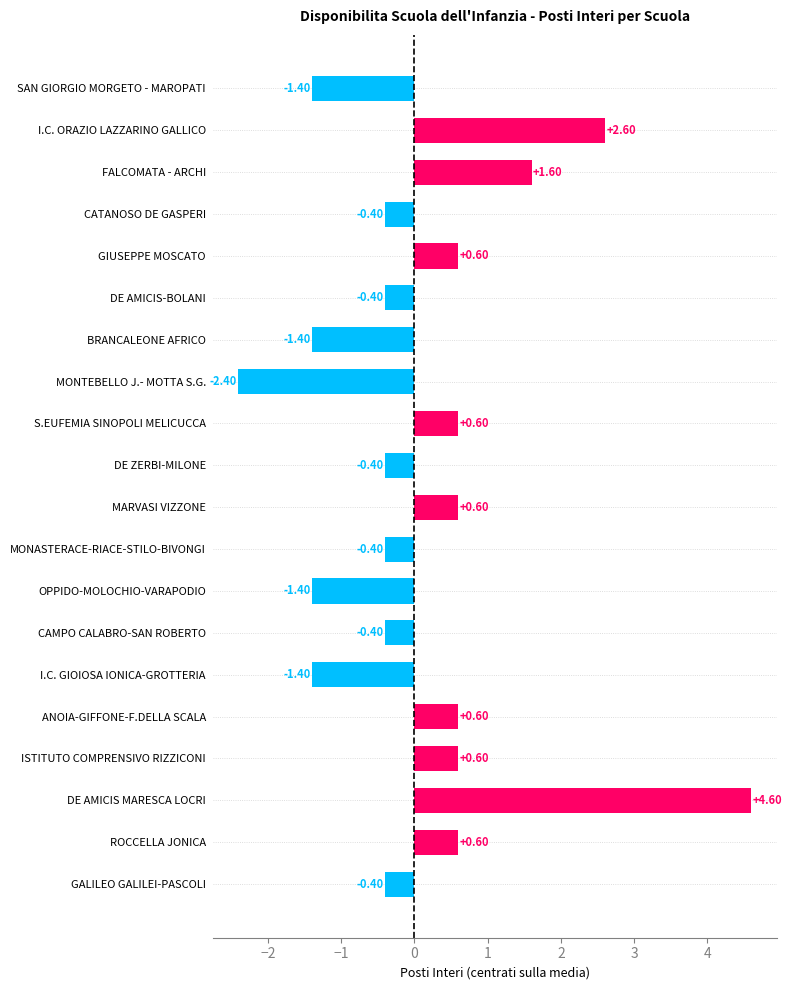

Which has a higher value, CAMPO CALABRO-SAN ROBERTO or MONTEBELLO J.- MOTTA S.G.?

CAMPO CALABRO-SAN ROBERTO